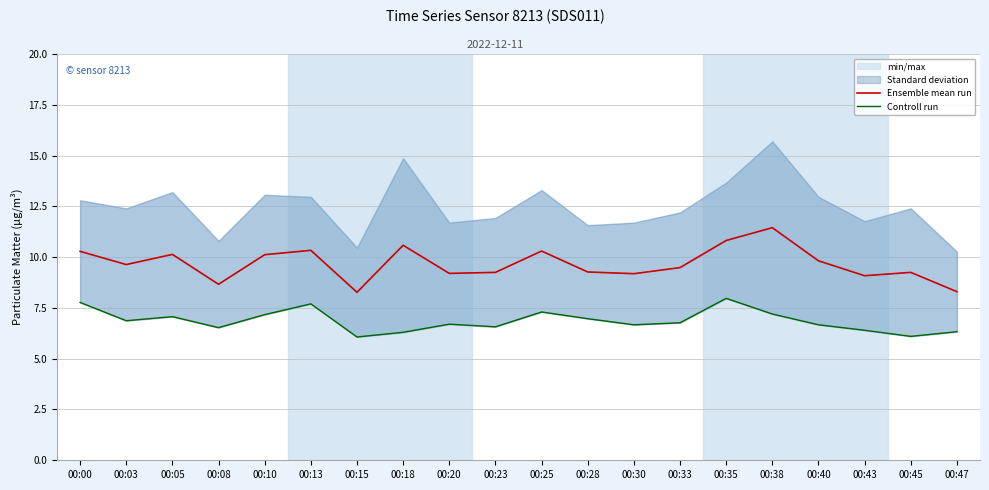

True or false: Ensemble mean run has a value of 9.2 at 00:30.

True